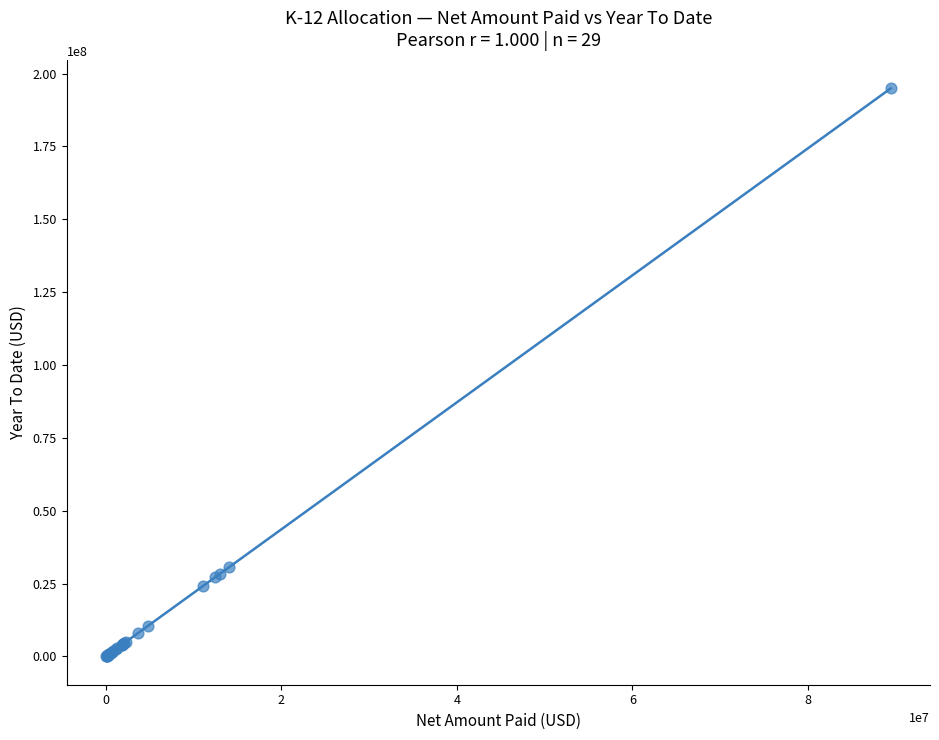

What Y value in the scatter plot is closest to 97491662?

30580992.6